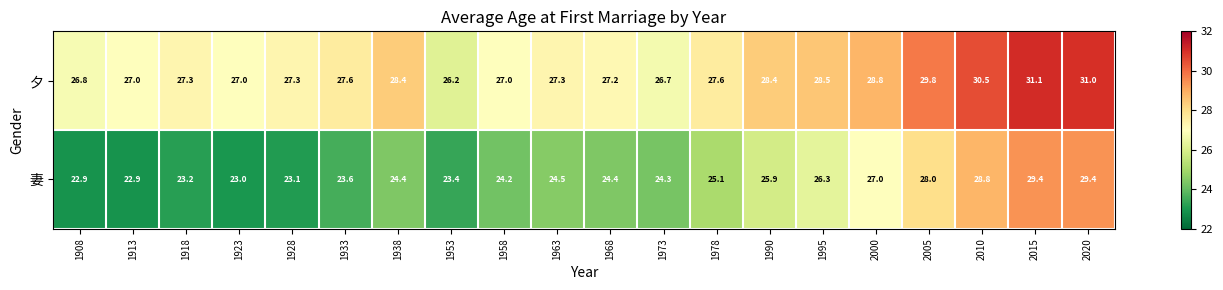

What is the difference between the 妻 values at 1953 and 2020?

6.0